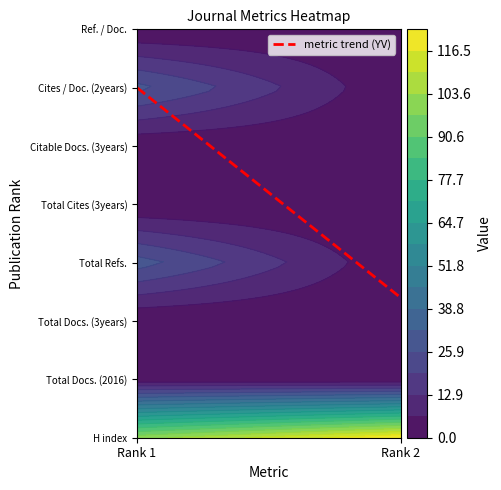

What is the highest value of the H index series?

123